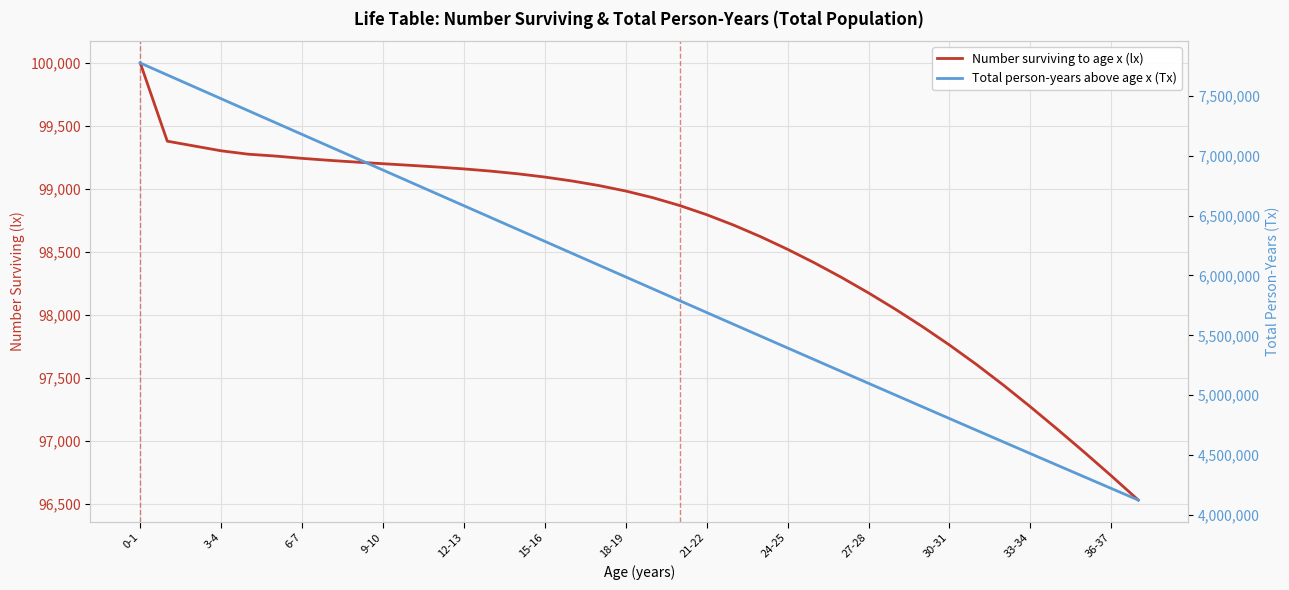

What is the label of the 37th point from the left?

36-37